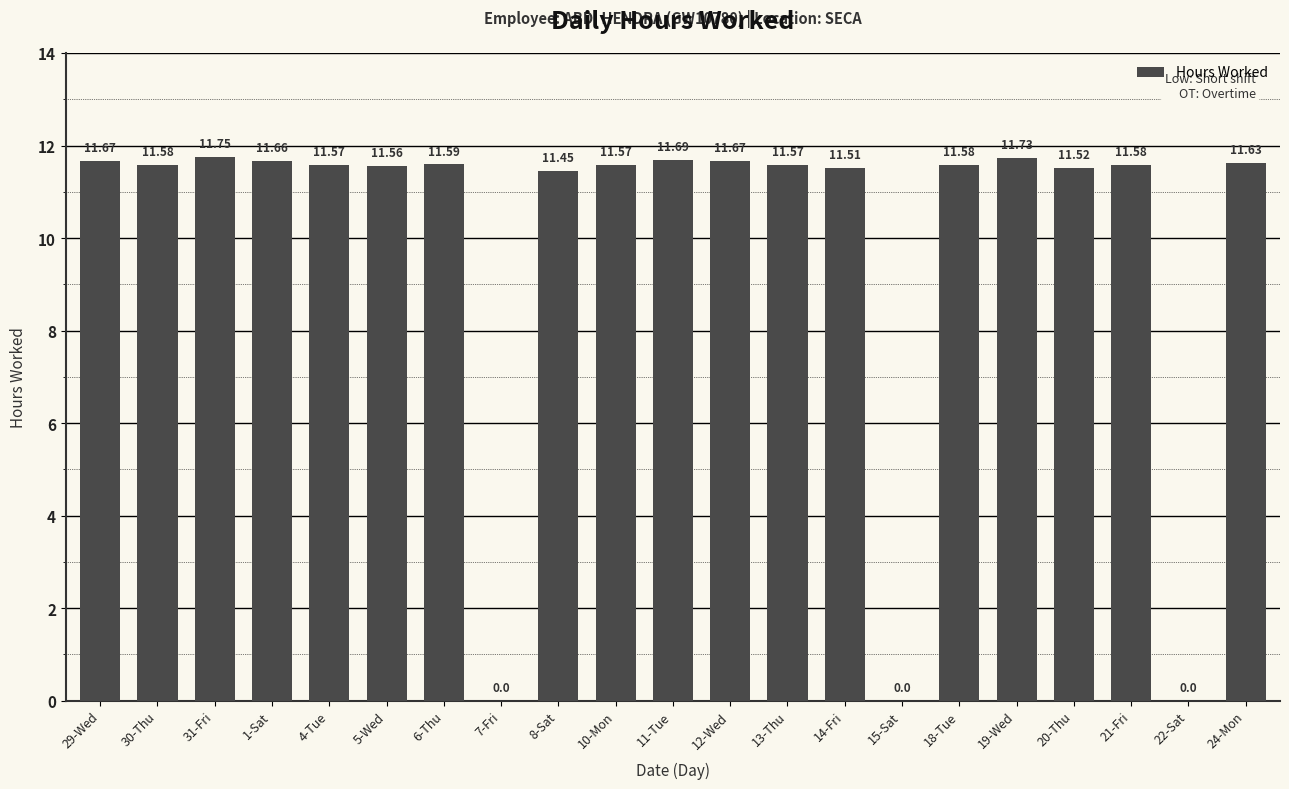

Approximately how many times larger is the value at 13-Thu compared to 20-Thu?

1.0